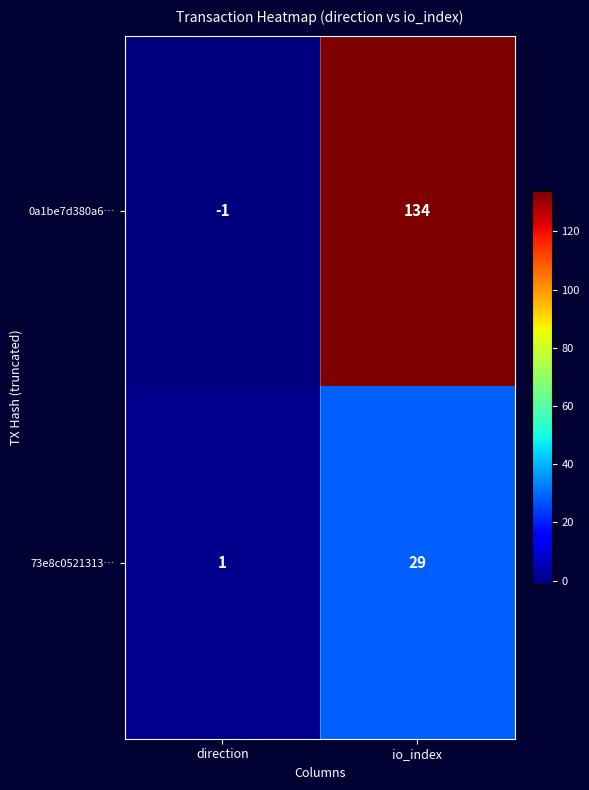

Reading right to left, transcribe all the data shown in this chart.

0a1be7d380a6…: io_index=134	direction=-1
73e8c0521313…: io_index=29	direction=1